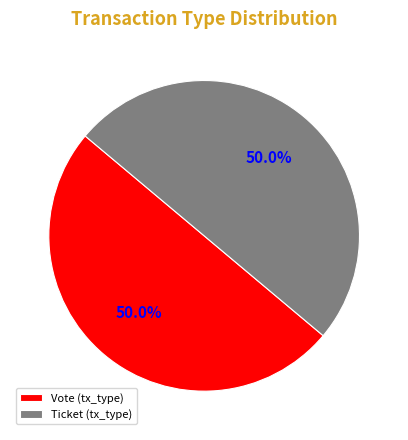

What is the ratio of the value at Vote (tx_type) to the value at Ticket (tx_type)?

1.0